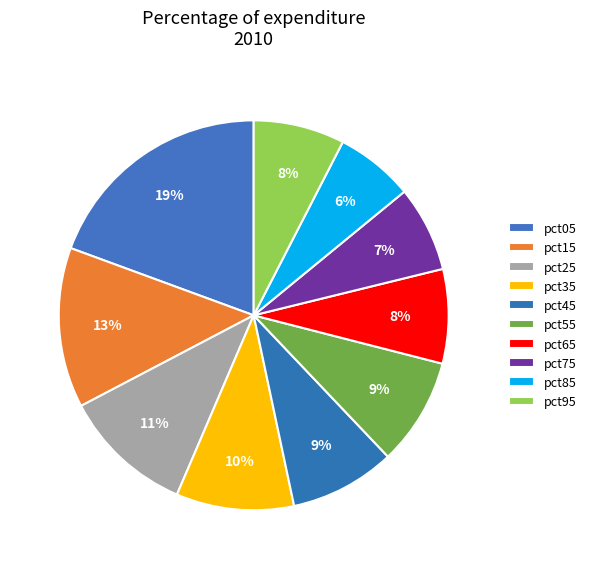

Combined, do pct45 and pct85 account for over 50%?

No